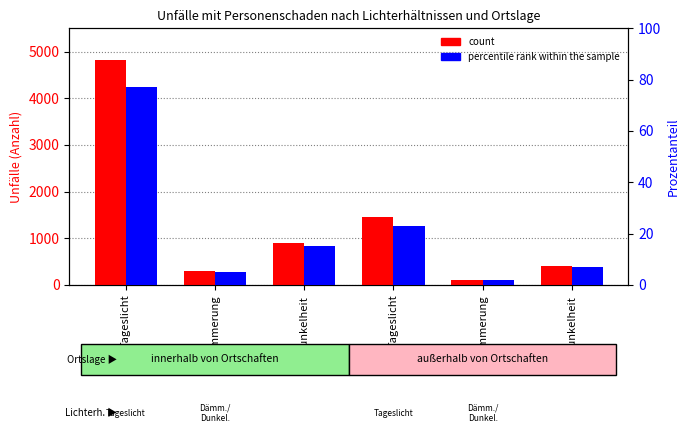

Which series has the largest range (max minus min)?

count